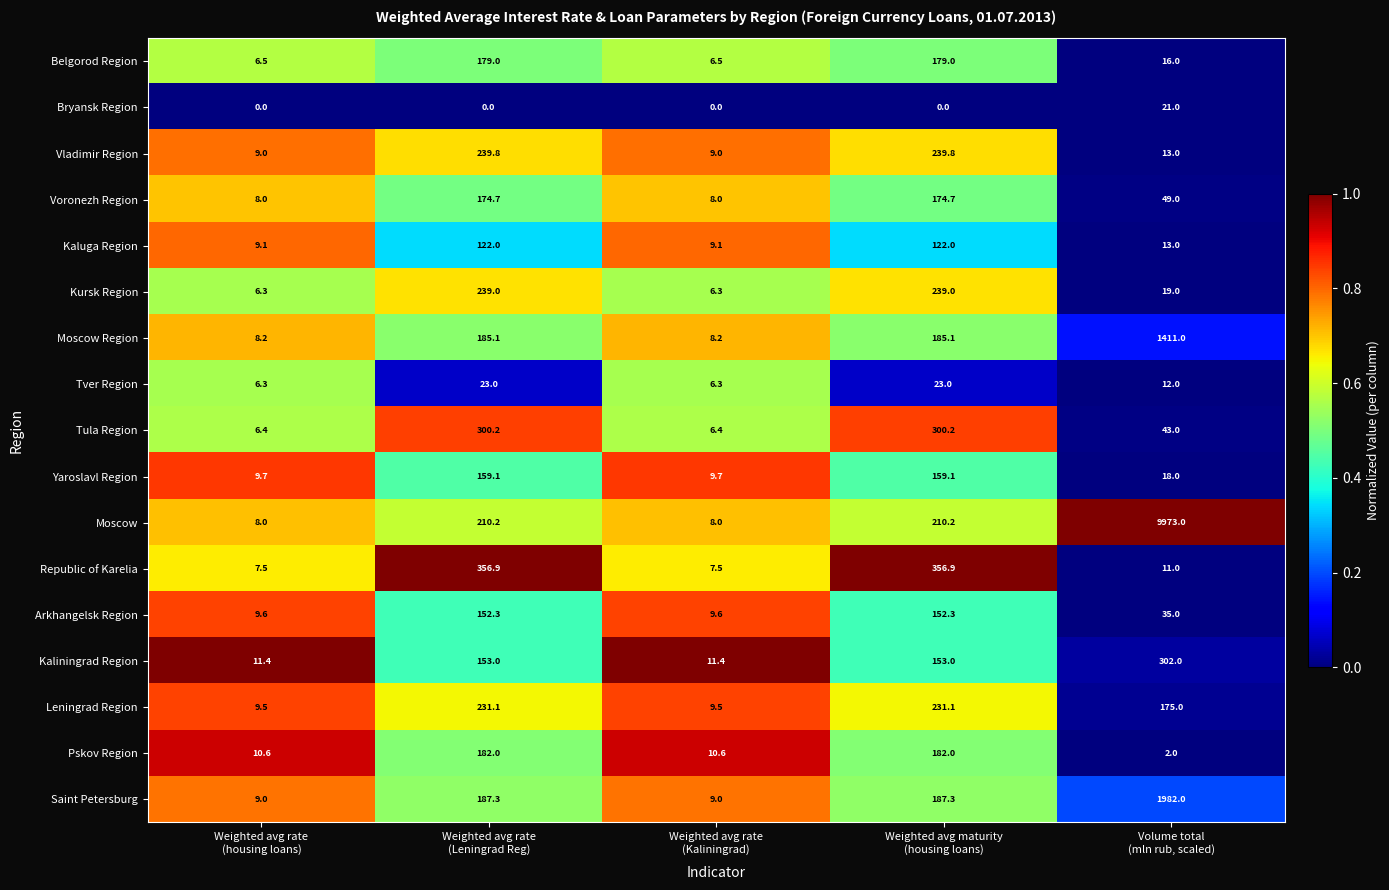

What is the difference between the second highest and minimum values in the Moscow Region series?

176.9